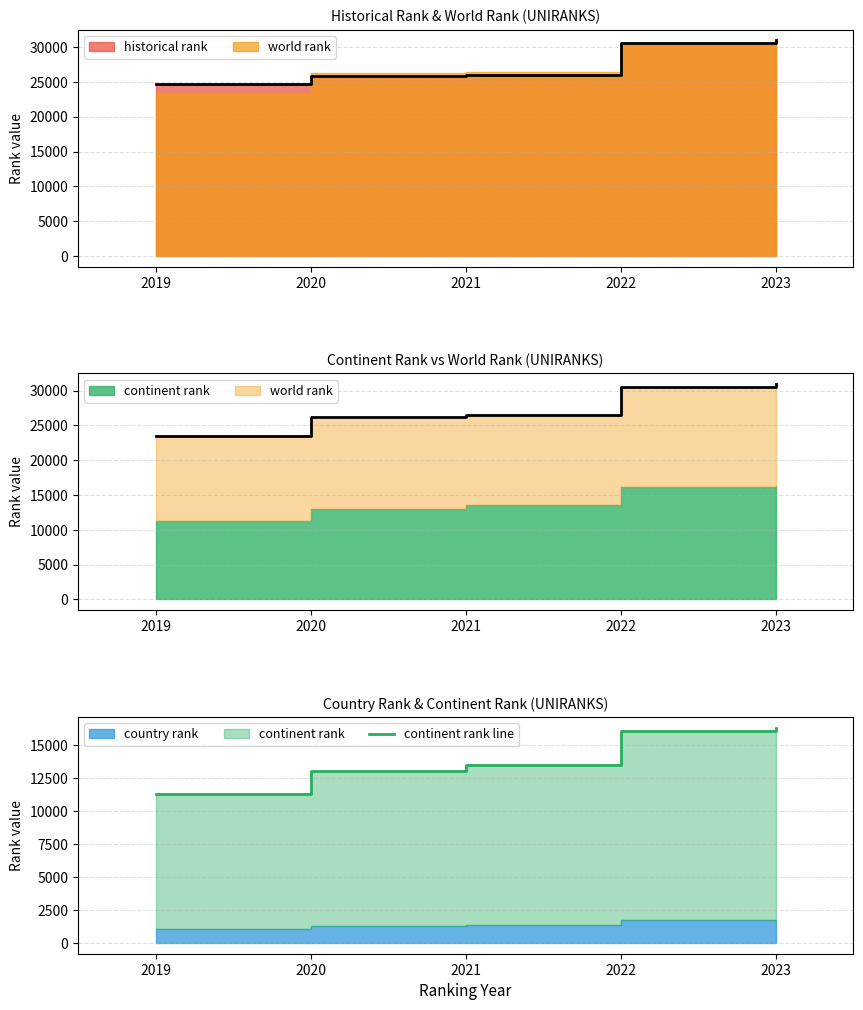

What is the sum of all values?

70348